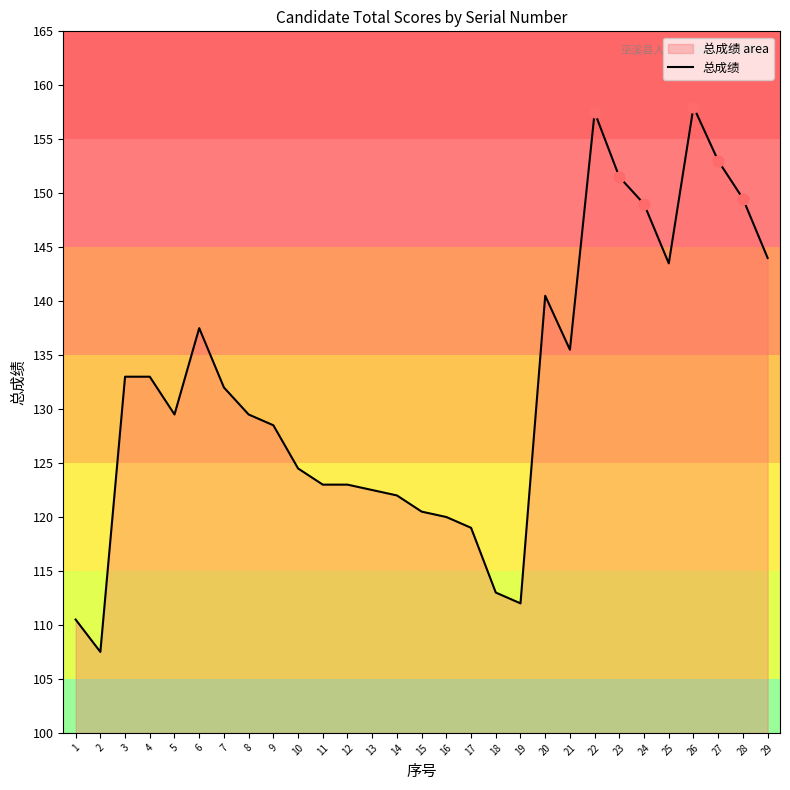

Approximately how many times larger is the value at 28 compared to 18?

1.3